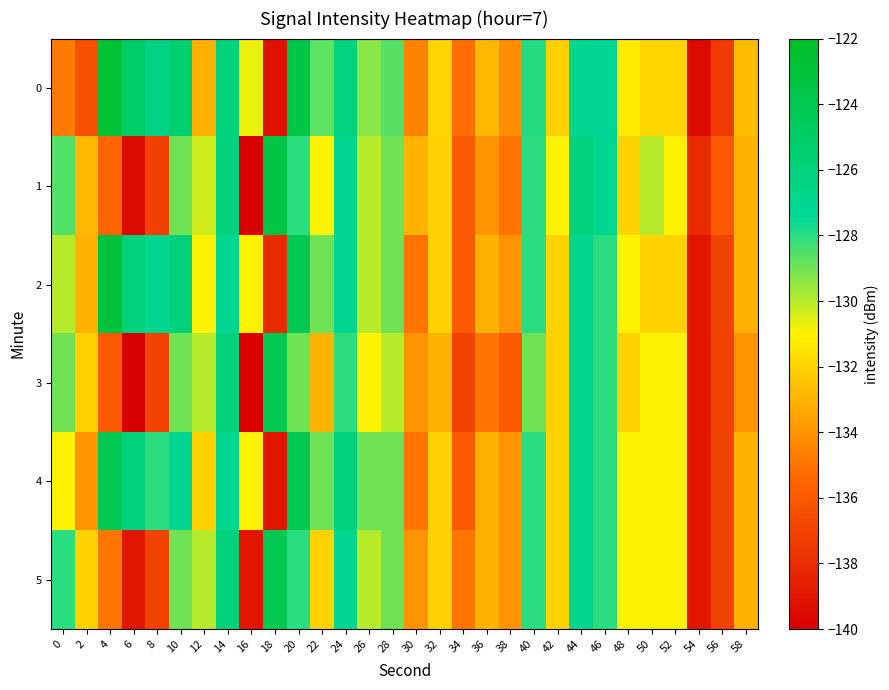

Rank the series by their maximum value, from lowest to highest.

3, 4, 5, 1, 2, 0